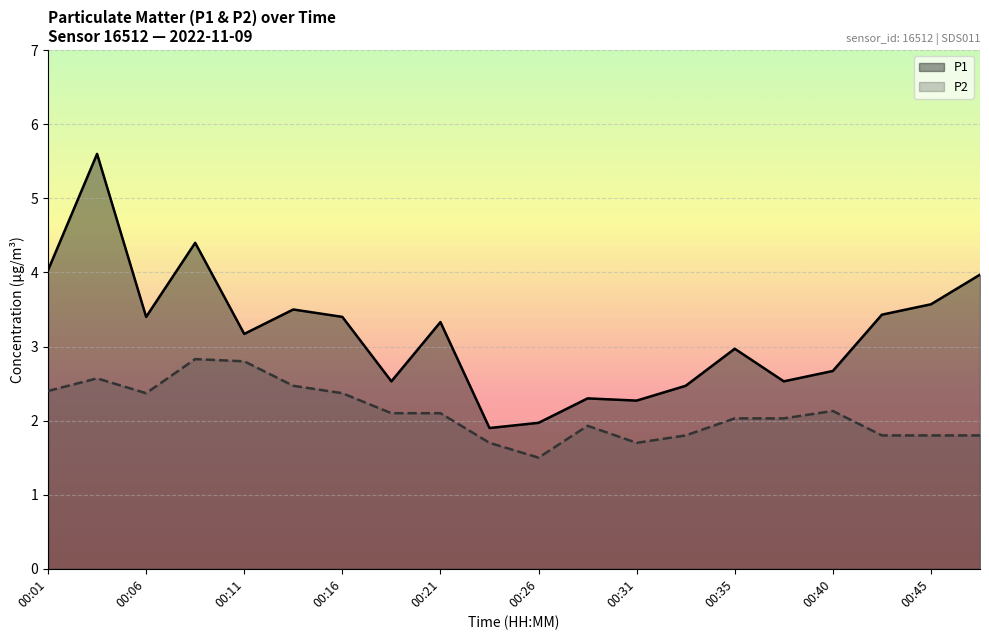

How many lines are shown in the chart?

2